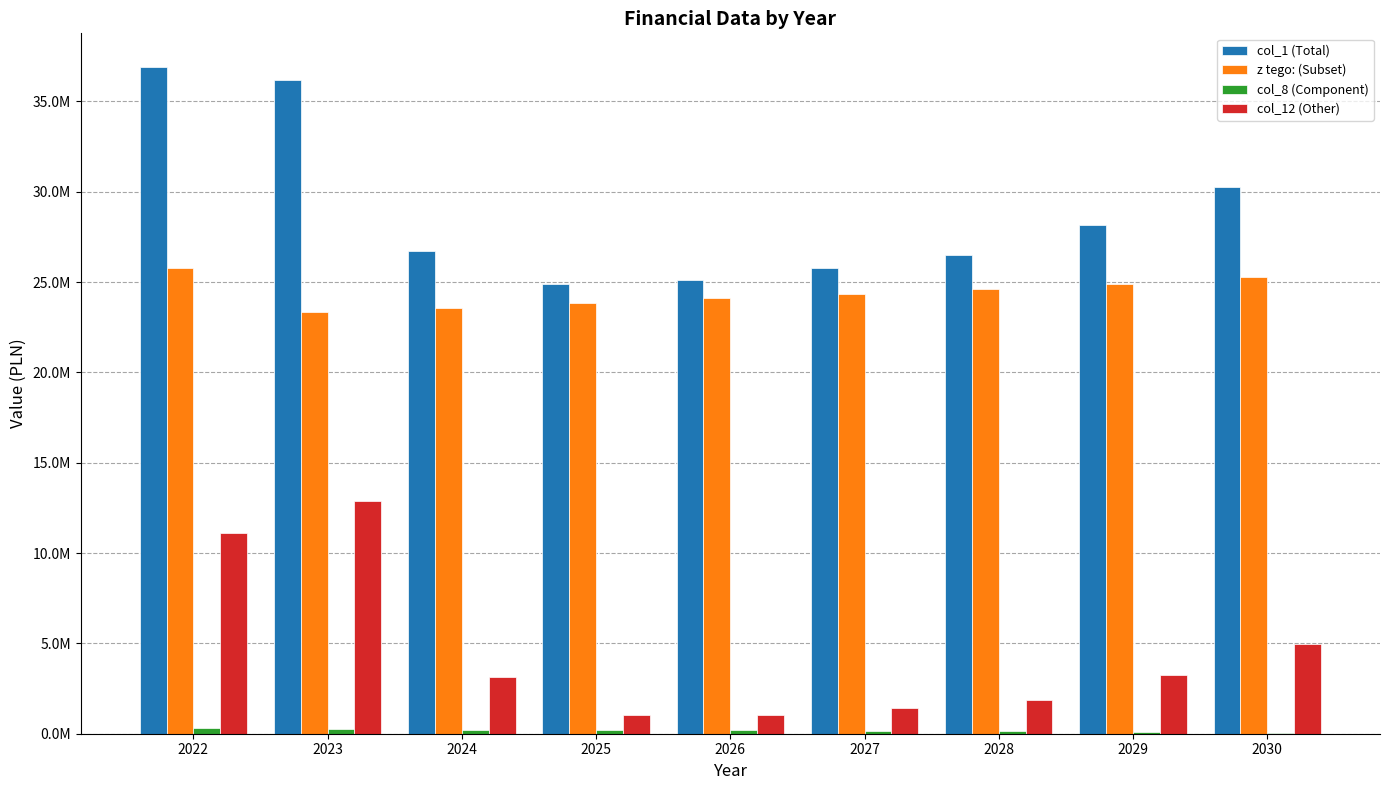

Are the bars horizontal?

No